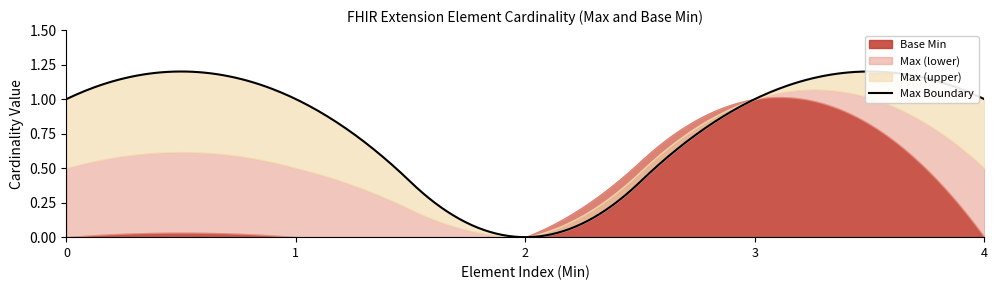

The Base Min series shows 0 at Extension.id. True or false?

True